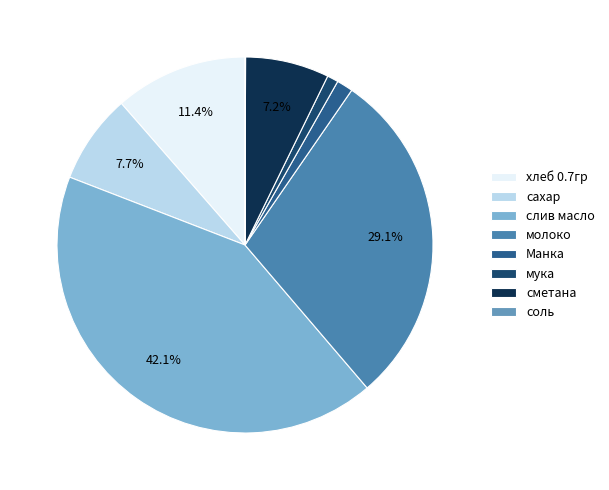

Is it true that молоко is 24% of the pie?

False